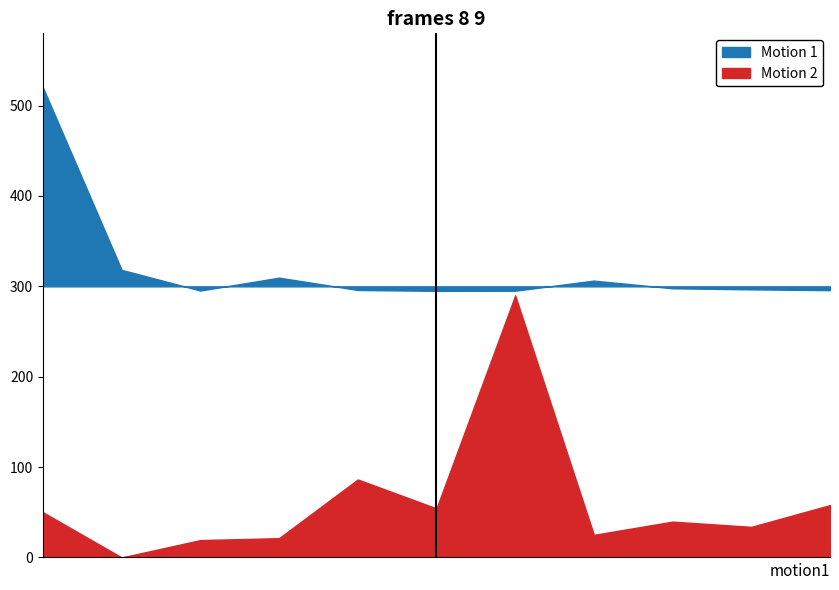

Rank the series at 30600 from highest to lowest value.

Motion 1, Motion 2